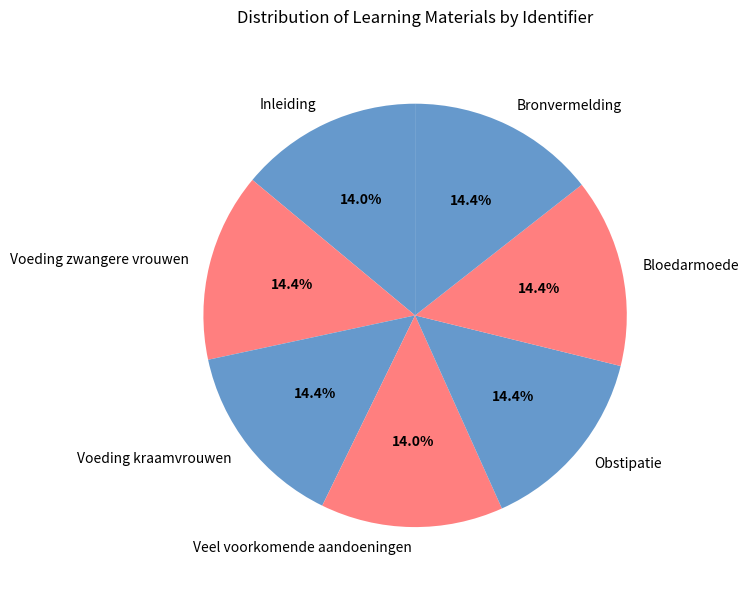

How many segments does this pie chart have?

7